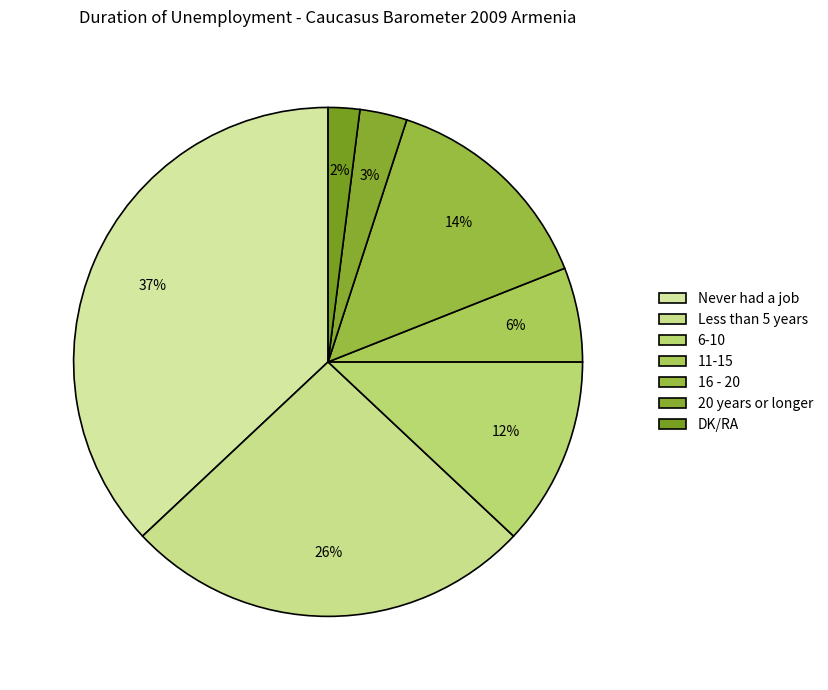

Does 20 years or longer represent more than half of the total?

No